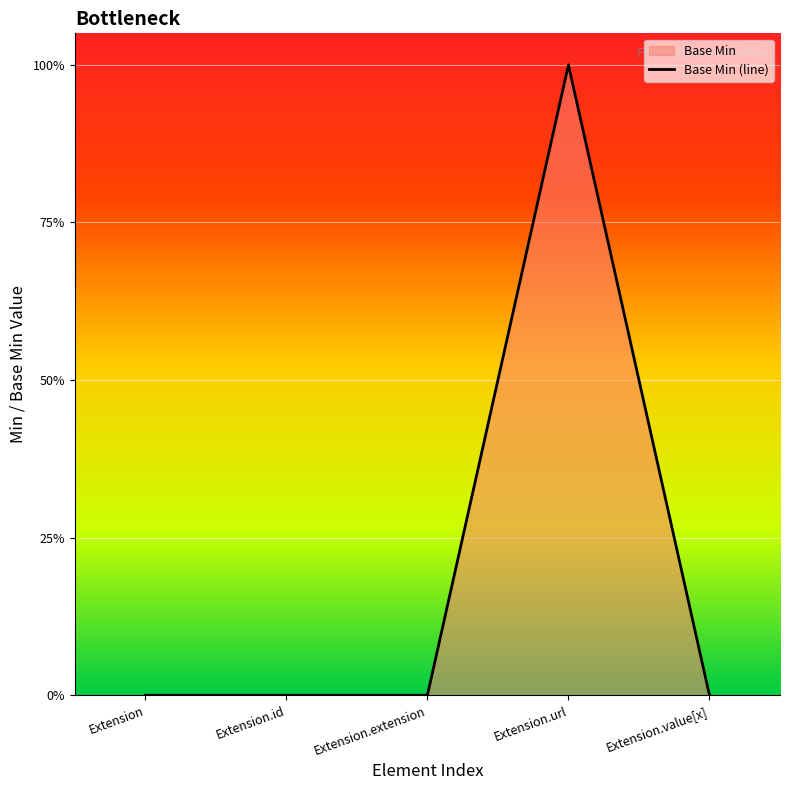

Count the number of values greater than 0.

1